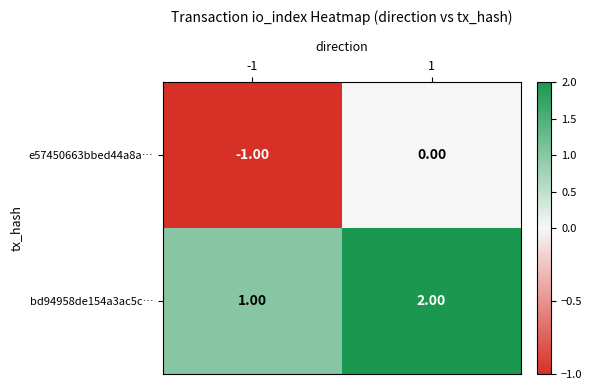

Which series has the largest total across all categories?

bd94958de154a3ac5c…